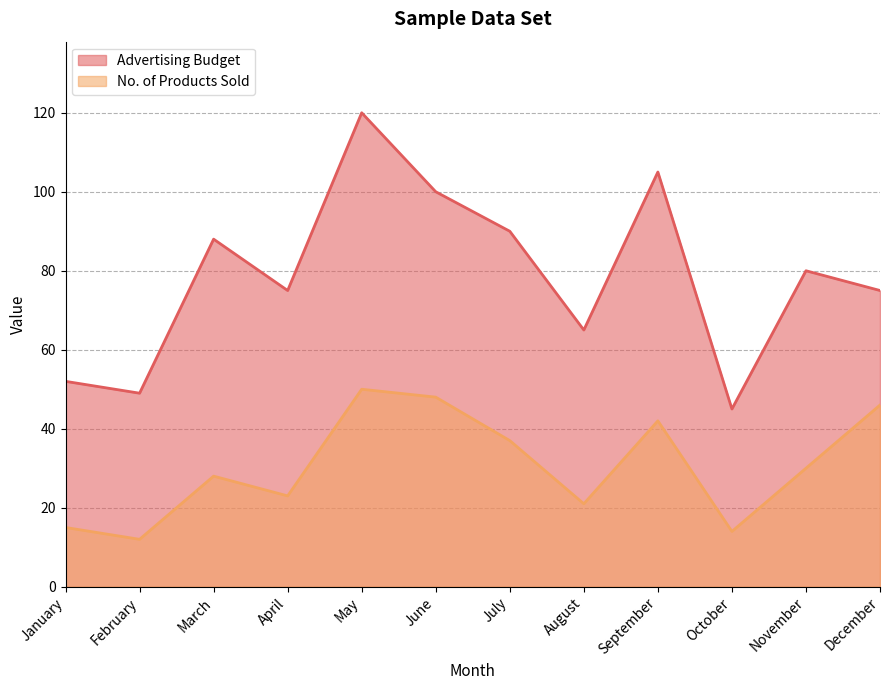

Reading left to right, list all the values displayed in this chart.

Advertising Budget: January=52	February=49	March=88	April=75	May=120	June=100	July=90	August=65	September=105	October=45	November=80	December=75
No. of Products Sold: January=15	February=12	March=28	April=23	May=50	June=48	July=37	August=21	September=42	October=14	November=30	December=46